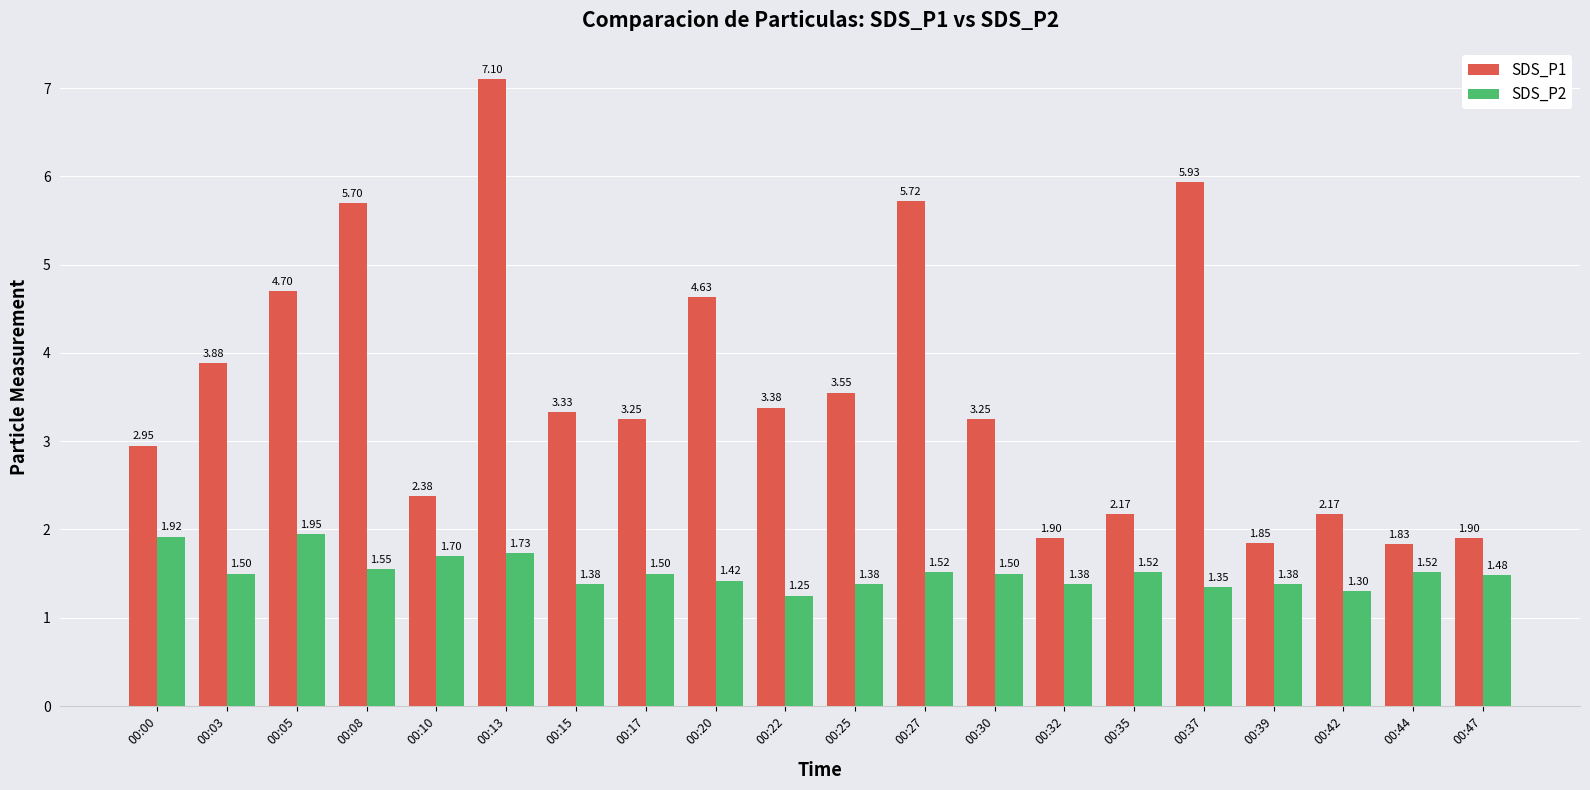

Are the bars grouped side by side (vs. stacked)?

Yes